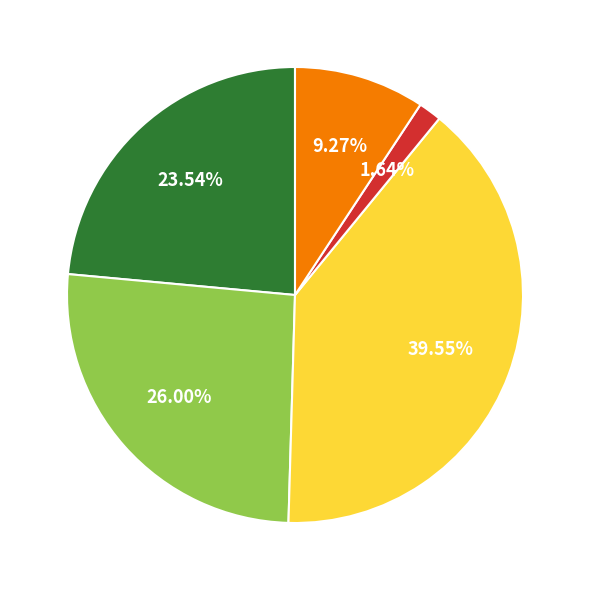

How many slices are in this pie chart?

5